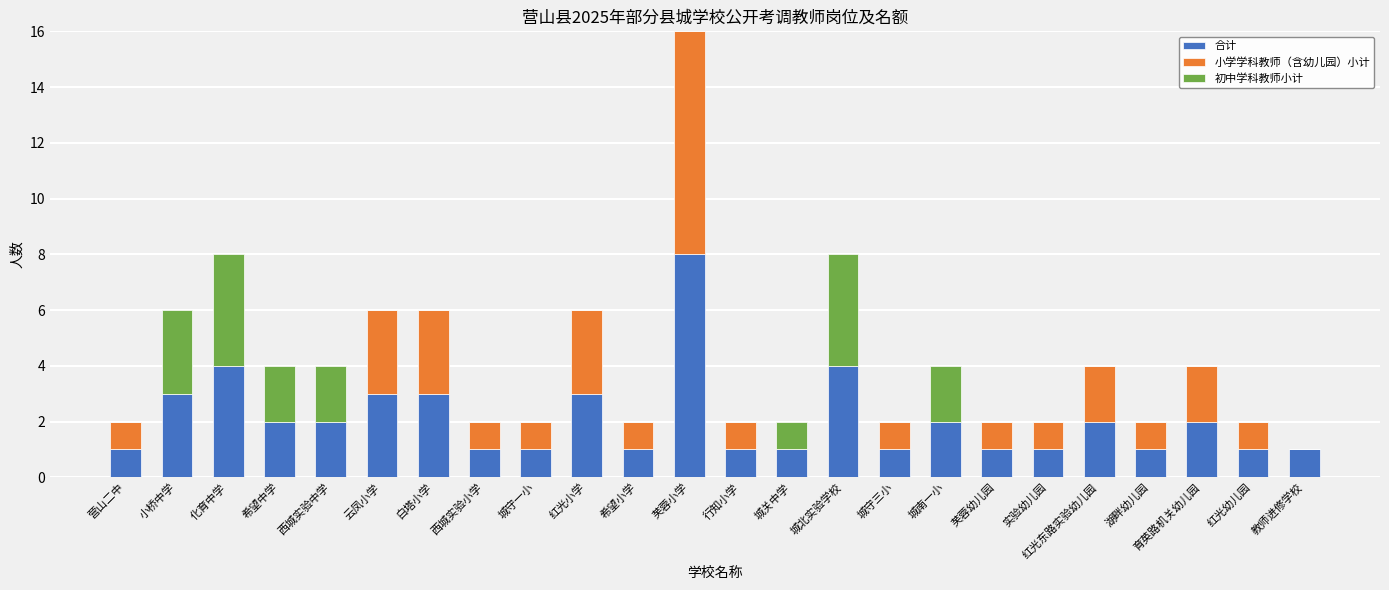

Does the chart contain stacked bars?

Yes